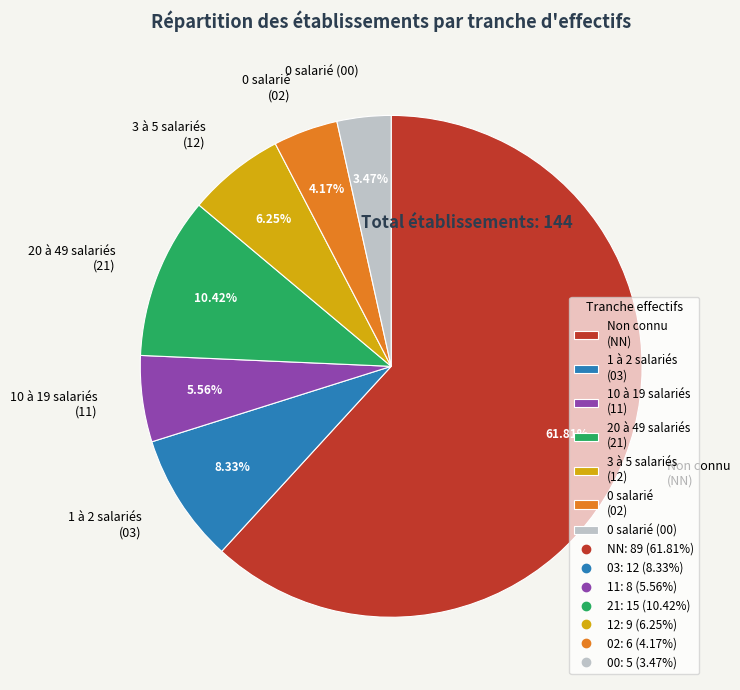

What is the smallest slice in the pie chart?

0 salarié (00)